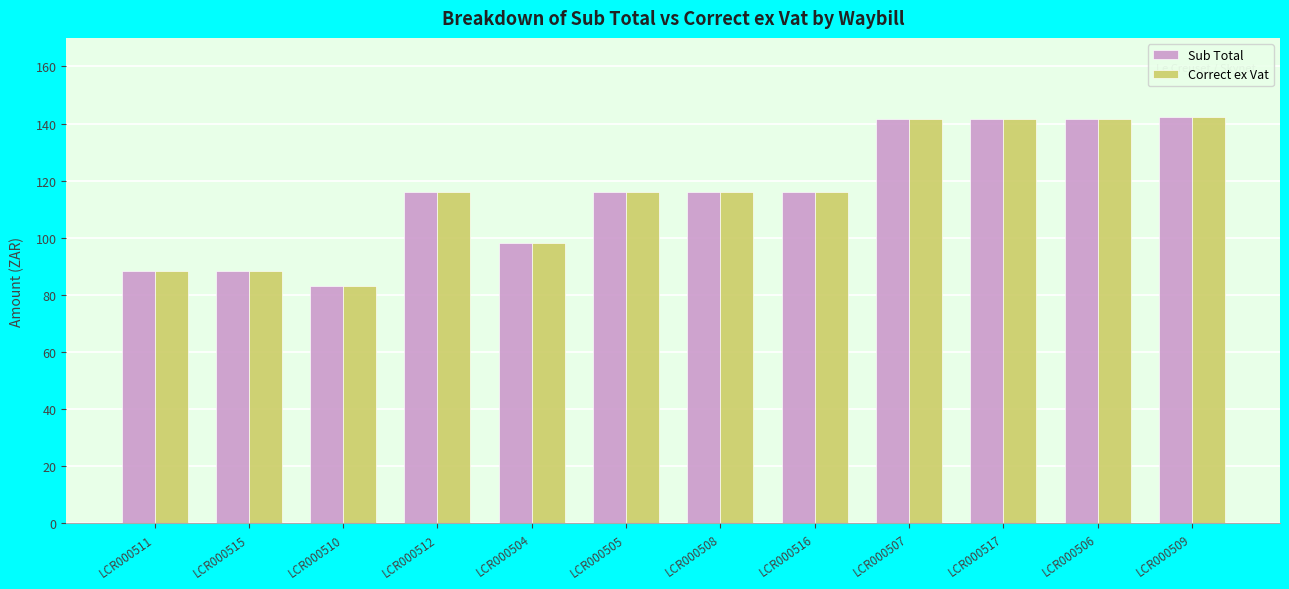

How many values in the Sub Total series are below 115?

4